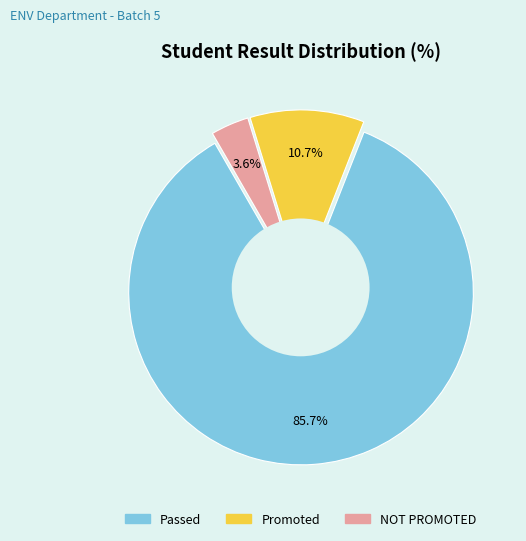

What percentage is the Passed slice, to the nearest percent?

86%